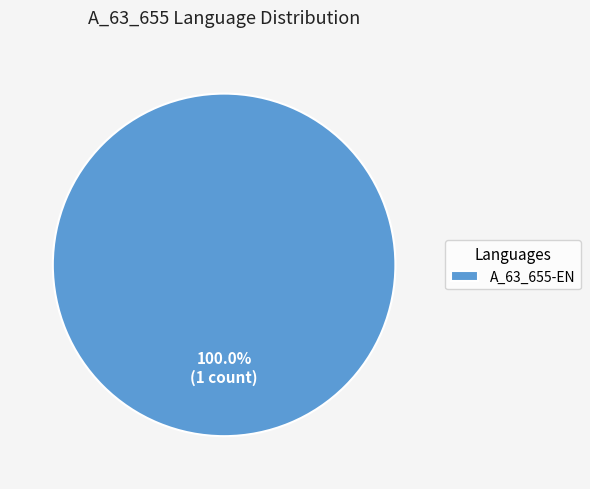

How many slices are in this pie chart?

1